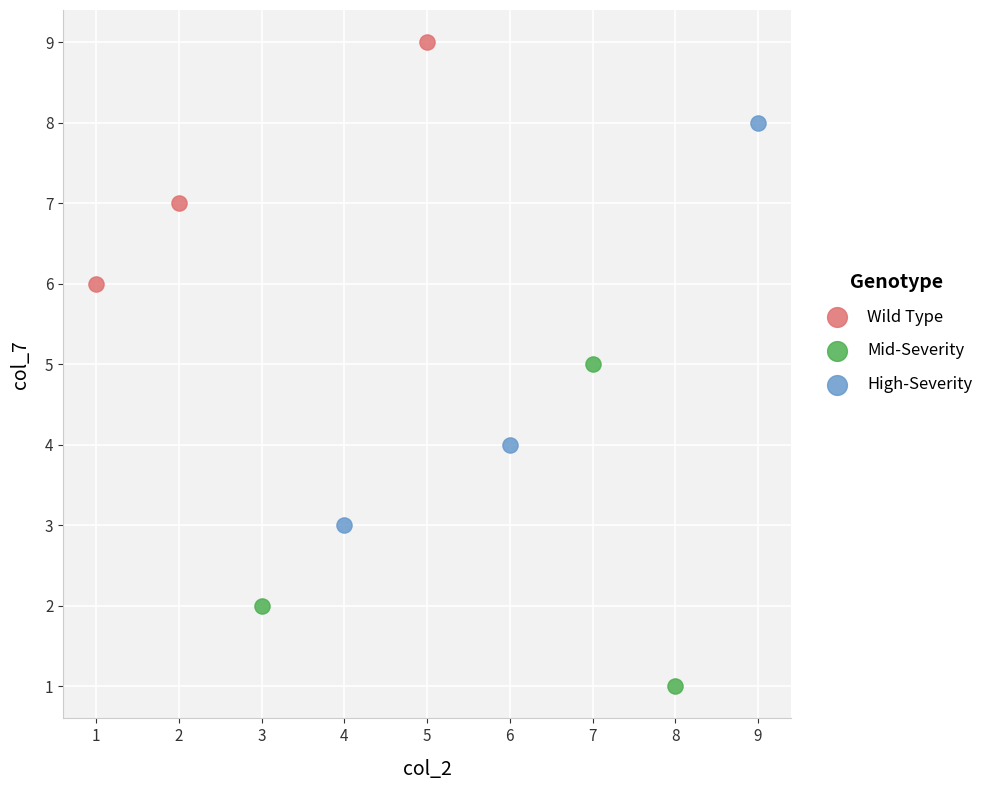

Which series has the largest Y range (max minus min)?

High-Severity